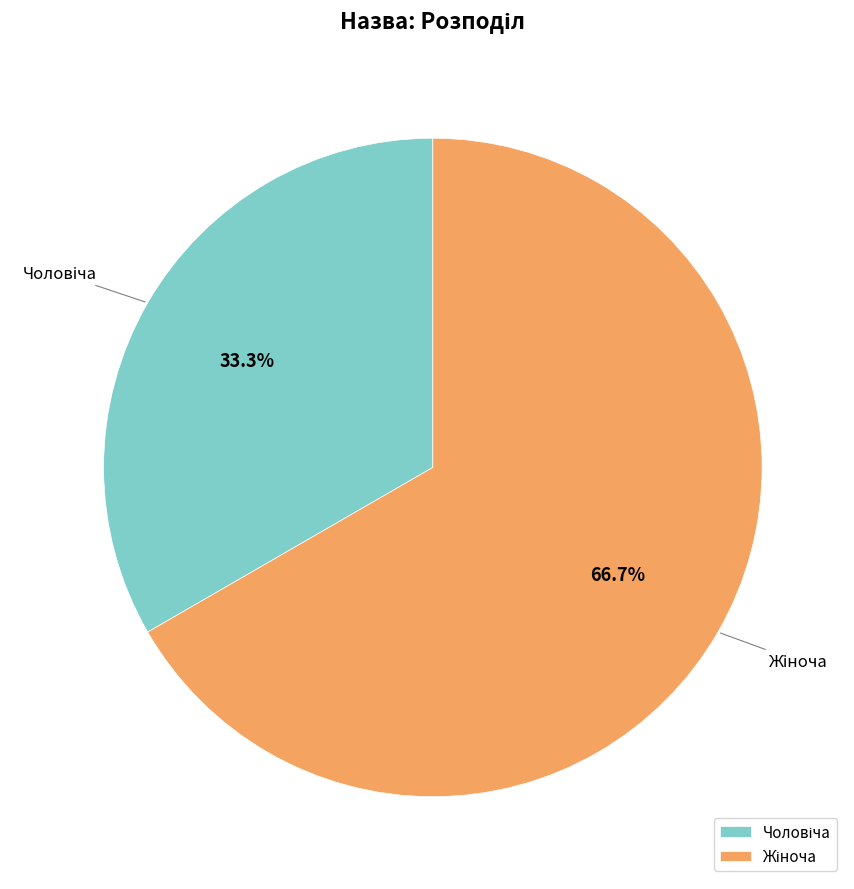

Does any single category account for the majority?

Yes